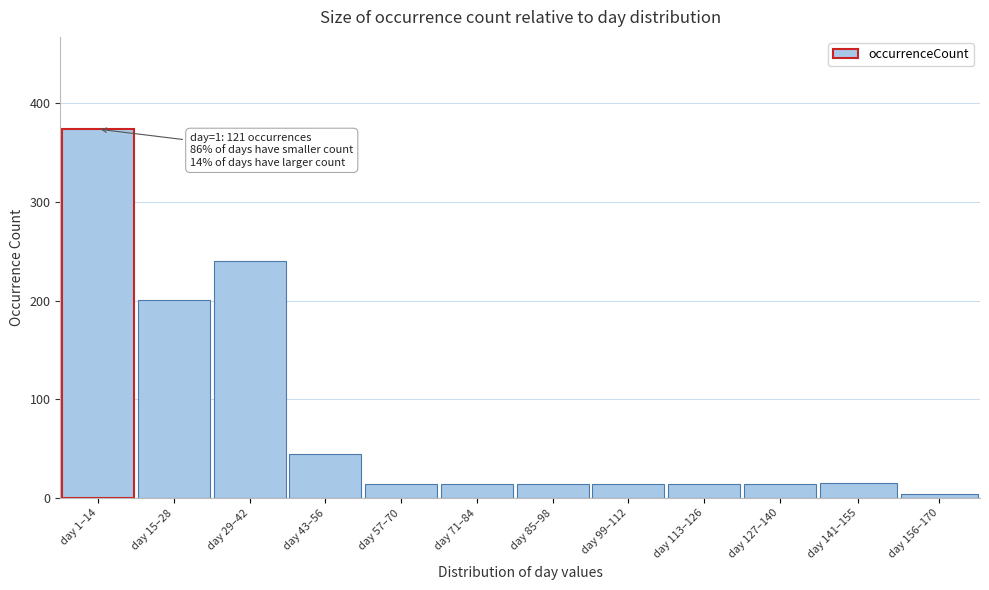

The value at day 85–98 is 14. True or false?

True